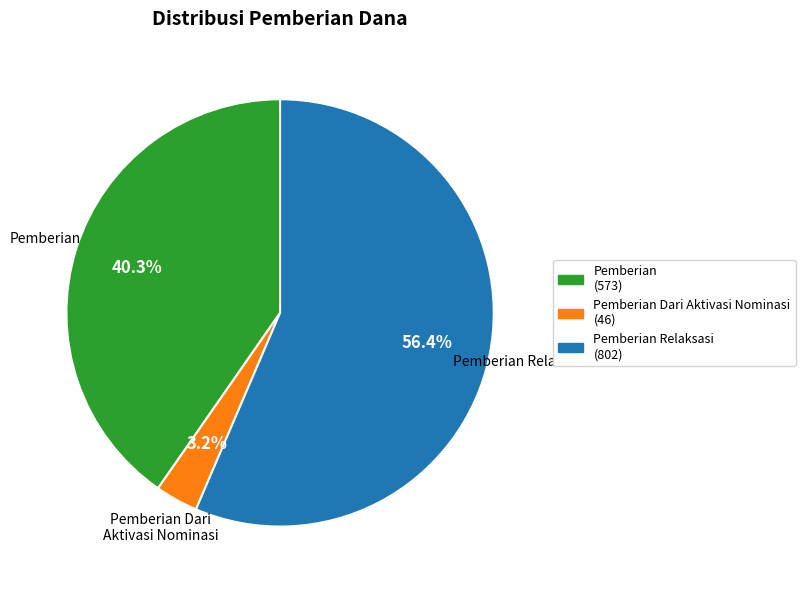

Which has a higher value, Pemberian or Pemberian Dari Aktivasi Nominasi?

Pemberian